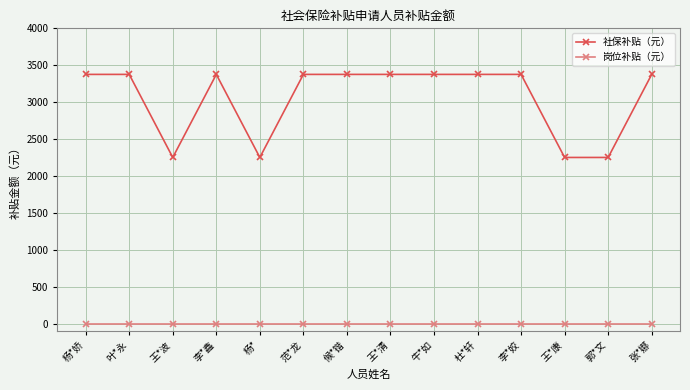

The 岗位补贴（元） series shows 0.0 at 杨*娇. True or false?

True